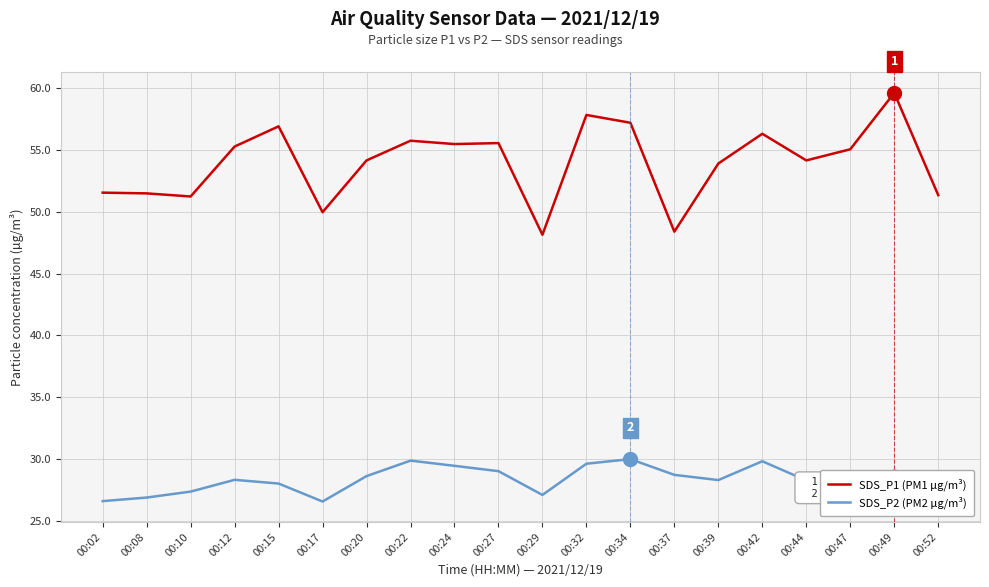

Is it true that SDS_P2 (PM2 µg/m³) equals 28.6 at 00:20?

True